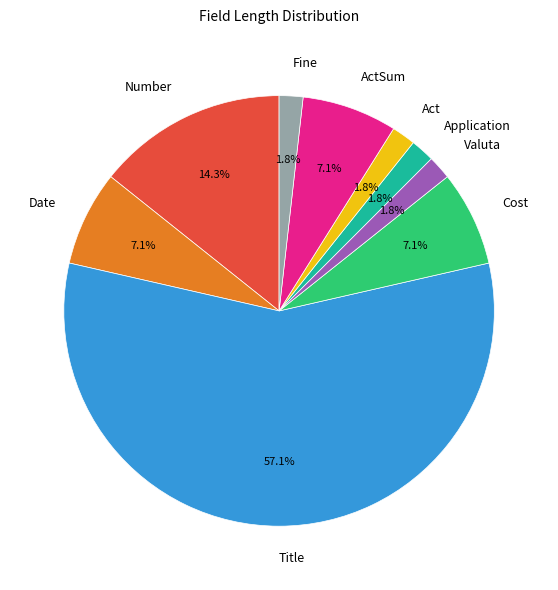

How many slices are in this pie chart?

9